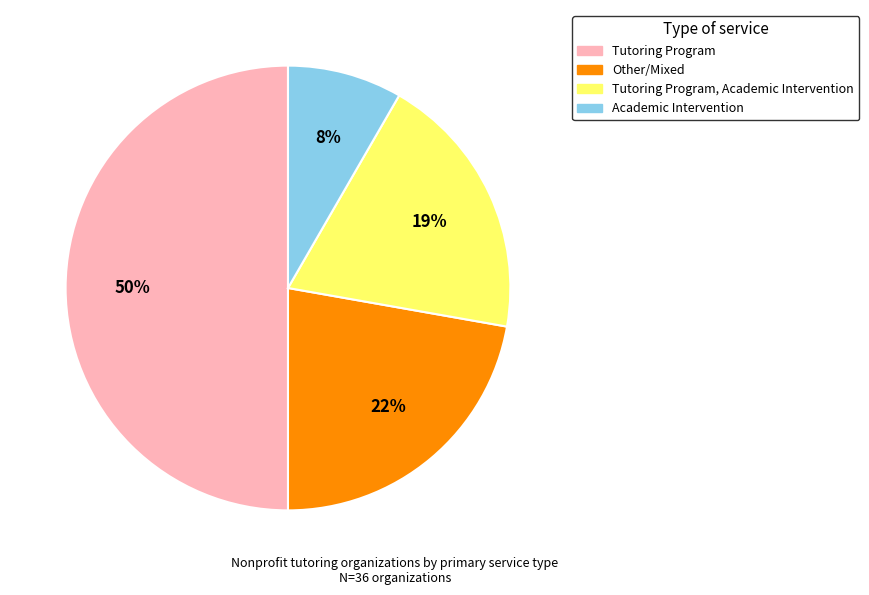

To the nearest percent, what is the average slice percentage?

25%